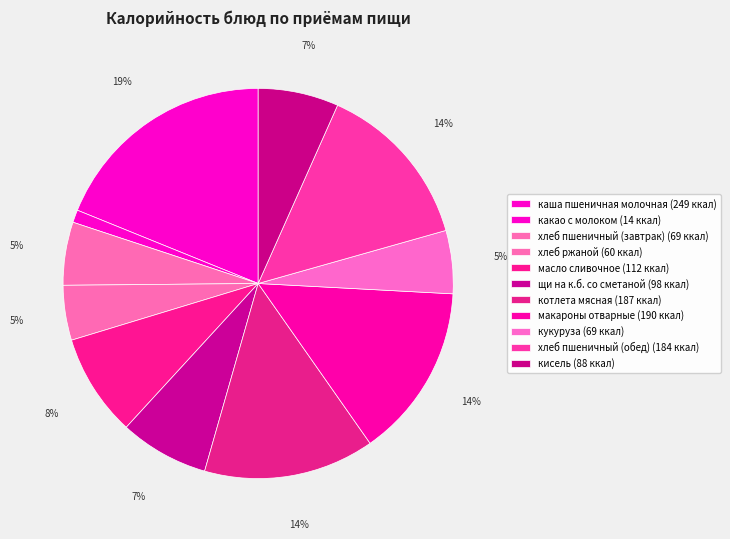

How many segments does this pie chart have?

11